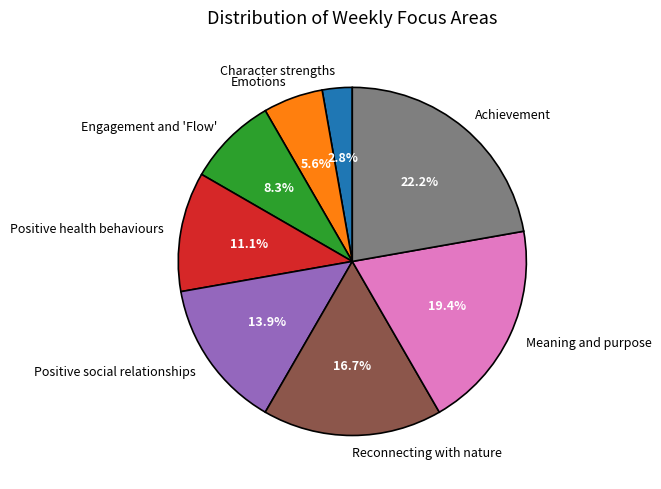

What percentage is NOT represented by Emotions?

94.4%